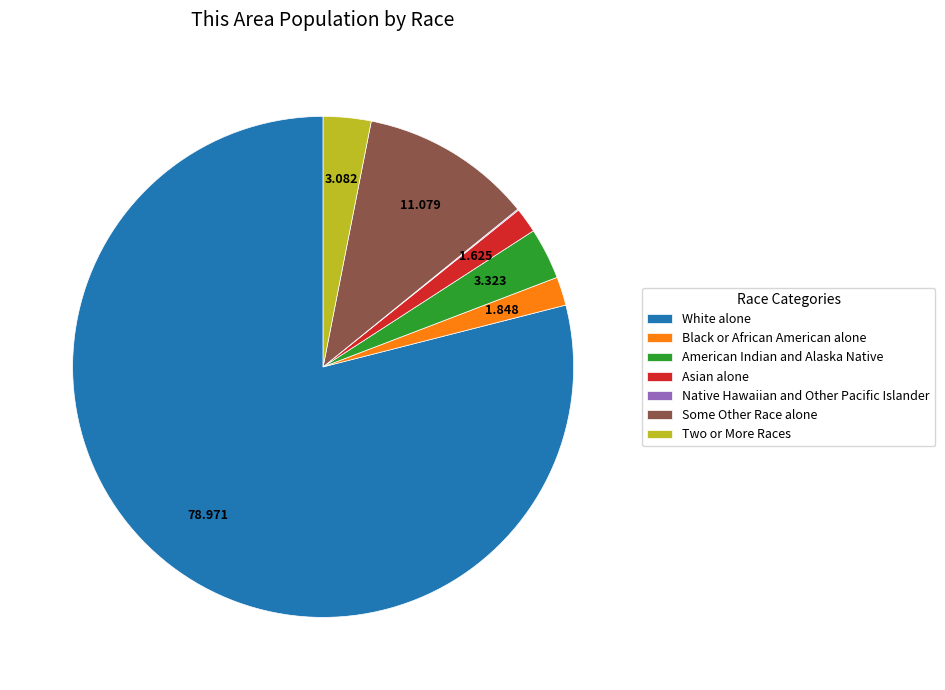

Approximately how many times larger is the value at Black or African American alone compared to American Indian and Alaska Native?

0.6